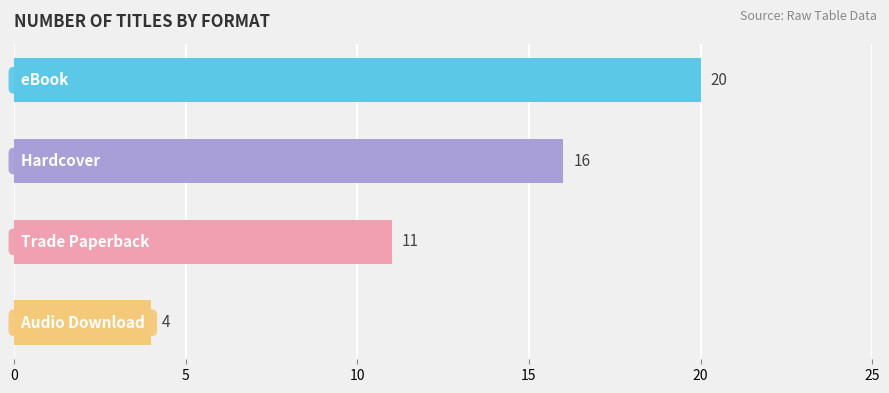

What is the value of the 2nd bar from the top?

16